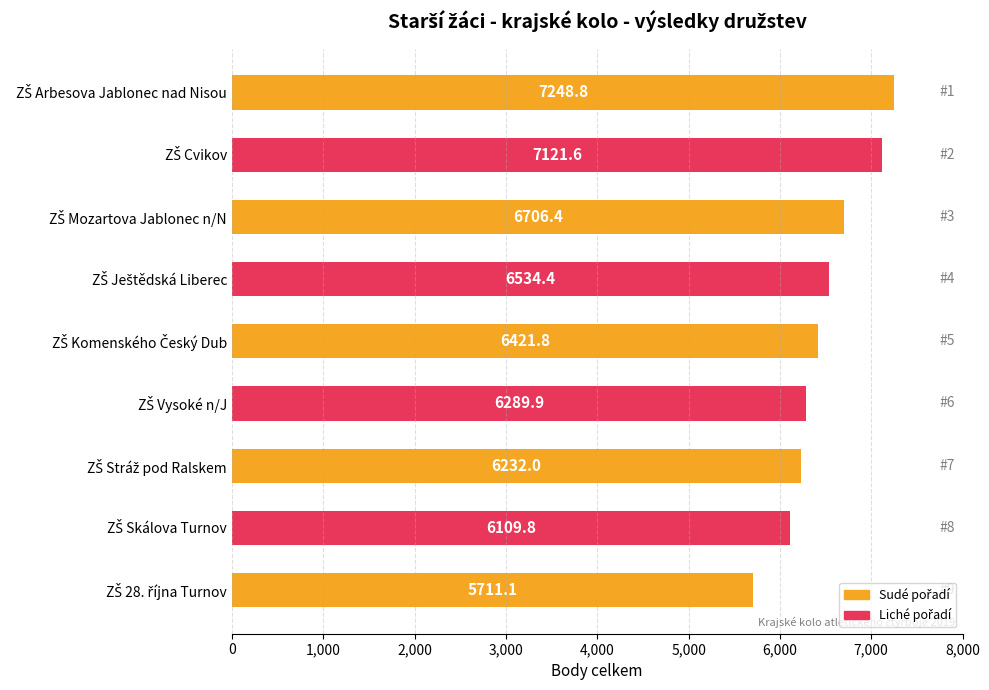

What is the average value?

6486.2